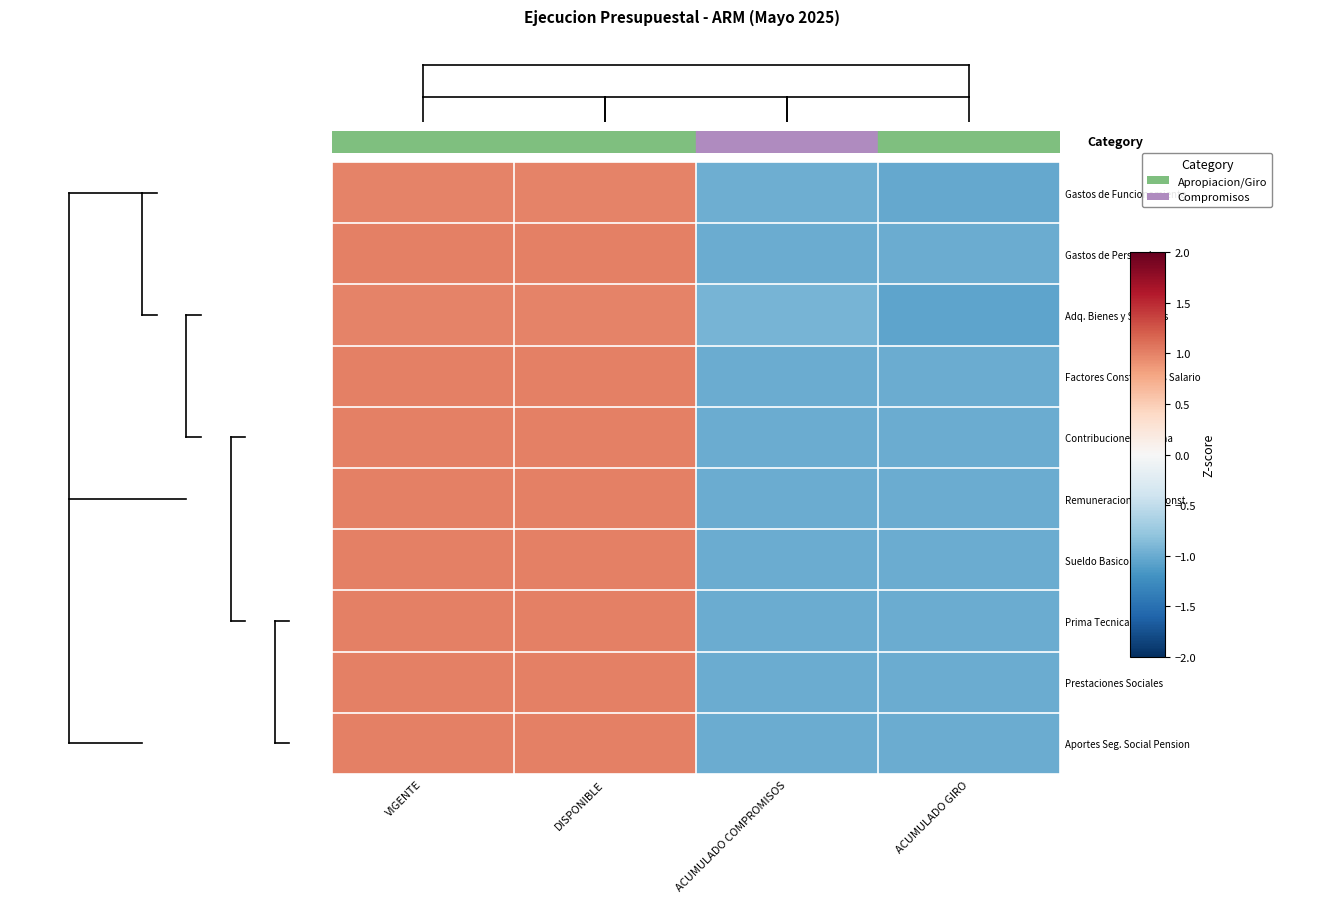

The Adq. Bienes y Servicios series shows -0.5 at ACUMULADO GIRO. True or false?

False